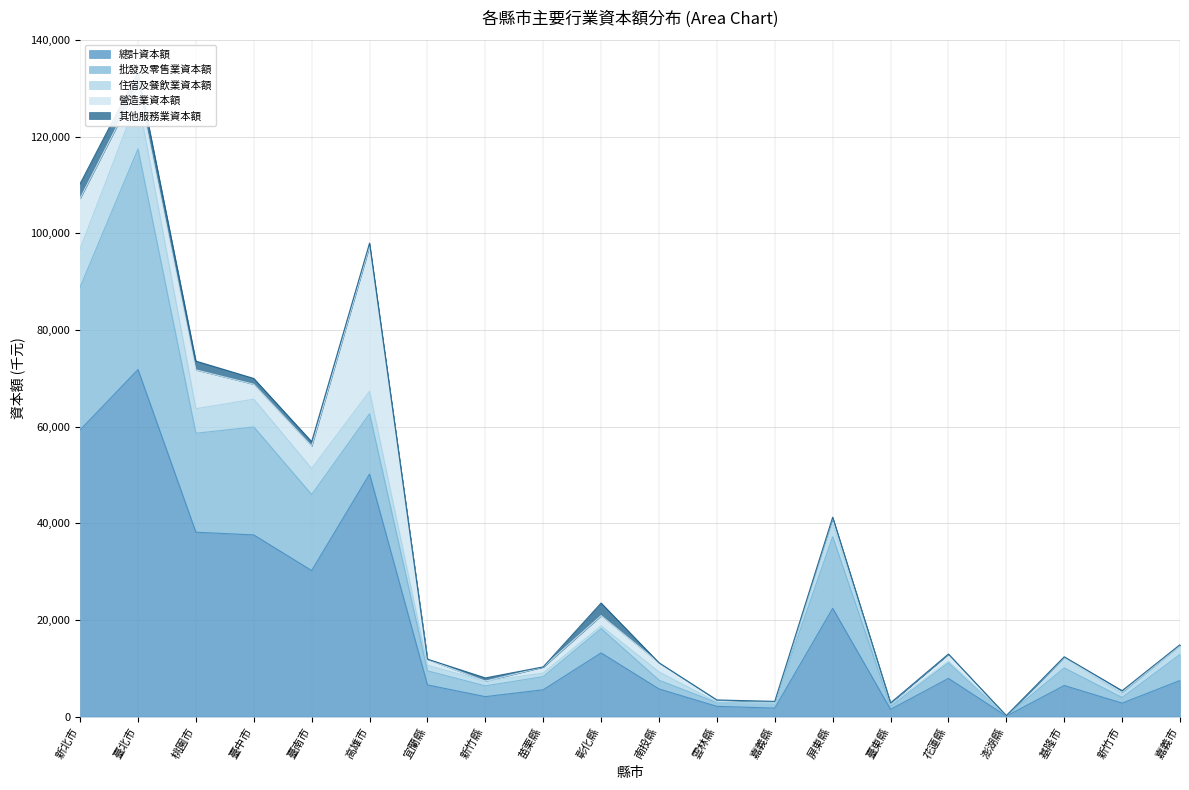

Which has a higher value, 宜蘭縣 or 苗栗縣?

宜蘭縣